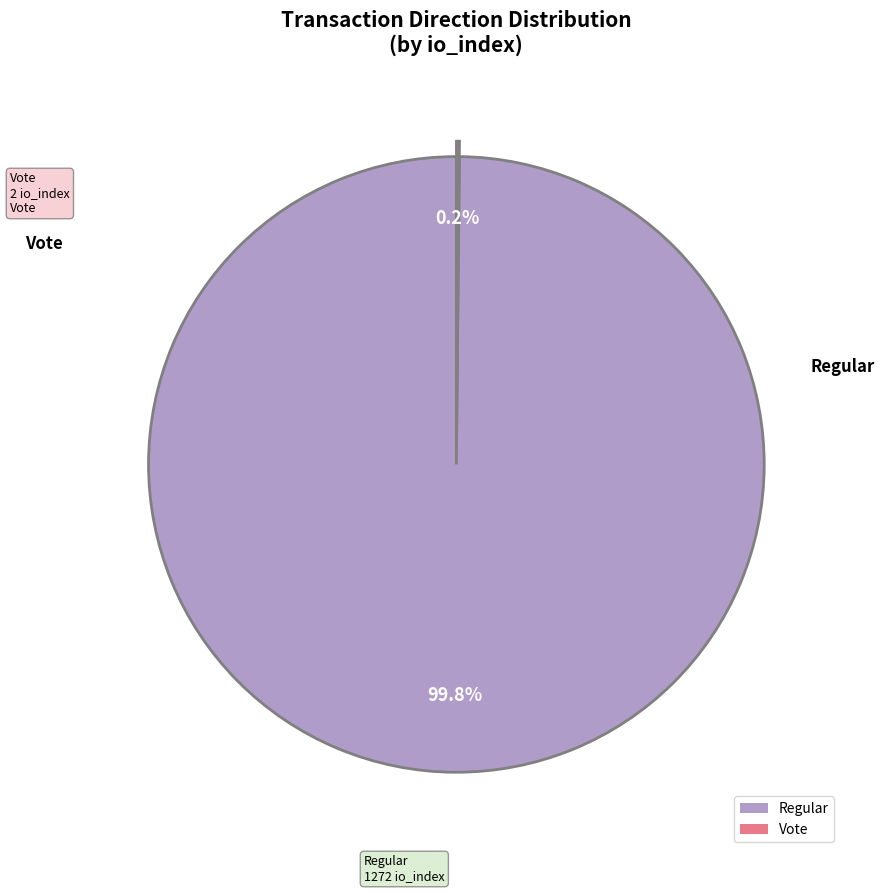

Which category has the biggest portion of the pie?

Regular